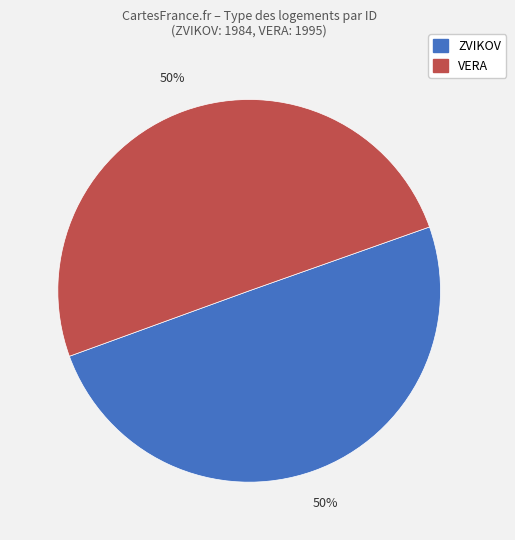

What is the ratio of the value at ZVIKOV to the value at VERA?

1.0